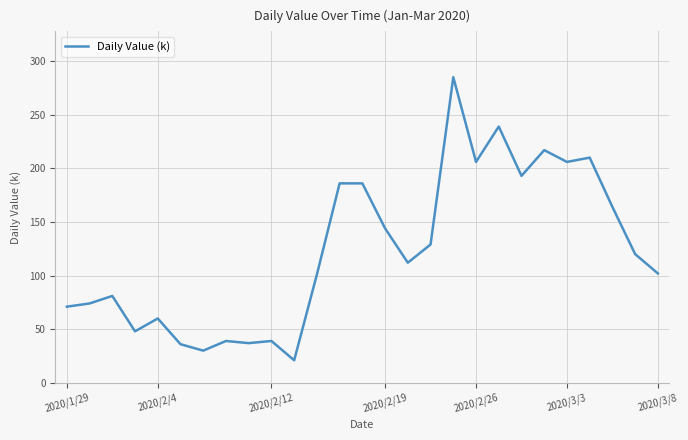

What is the smallest value displayed?

21